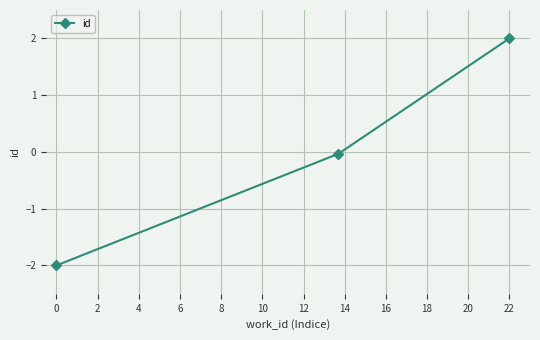

How many data points does each series have?

3